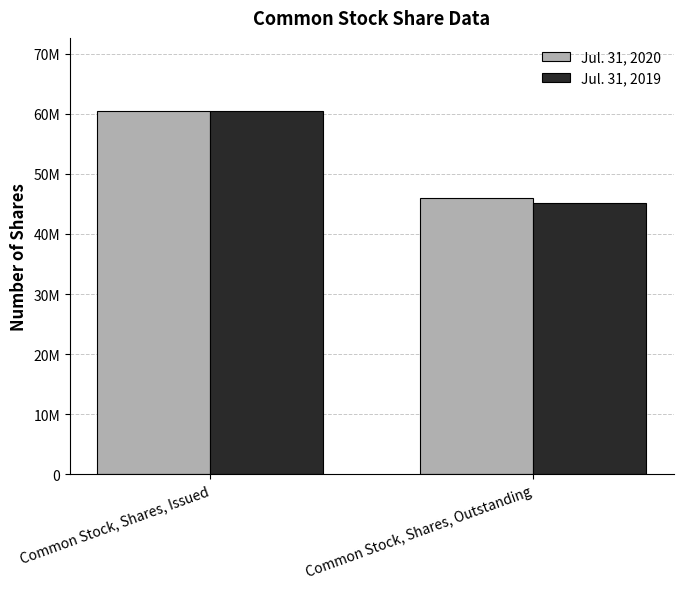

Does the chart contain stacked bars?

No